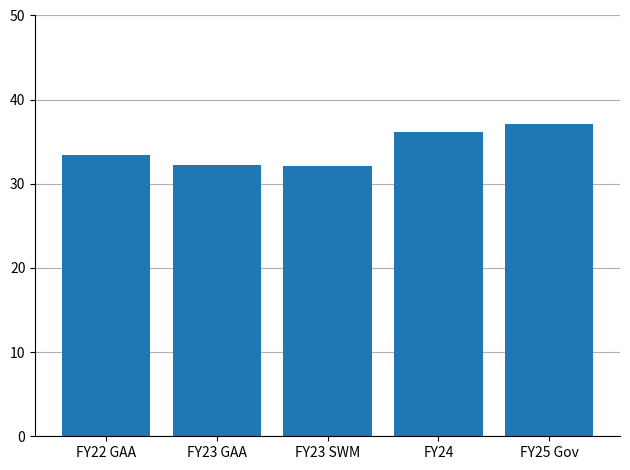

What is the label of the 5th bar from the left?

FY25 Gov